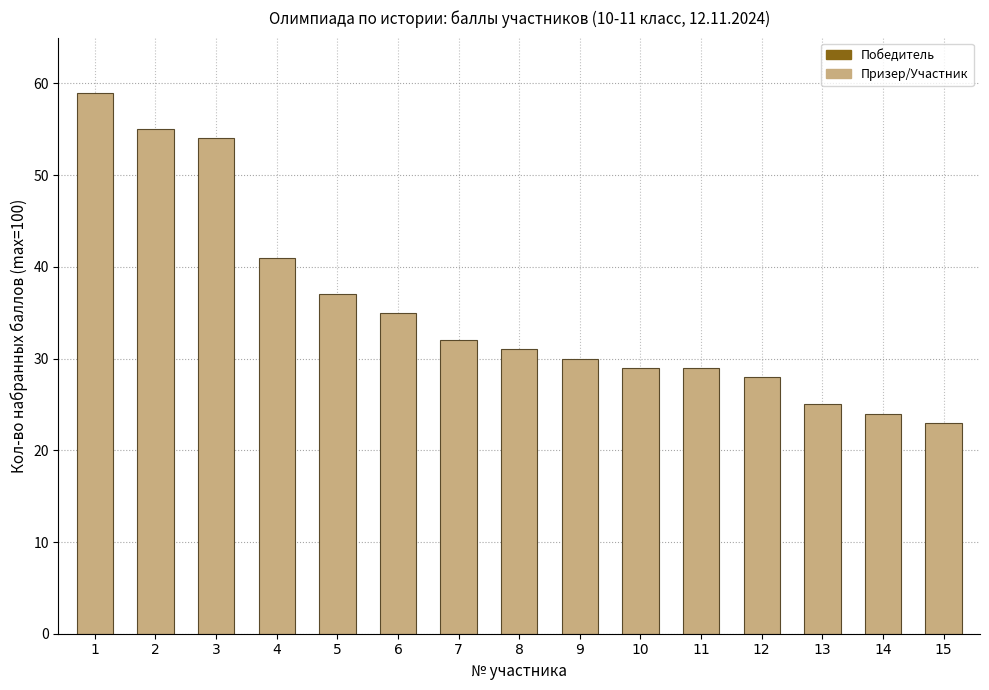

What value does the data have at 10?

29